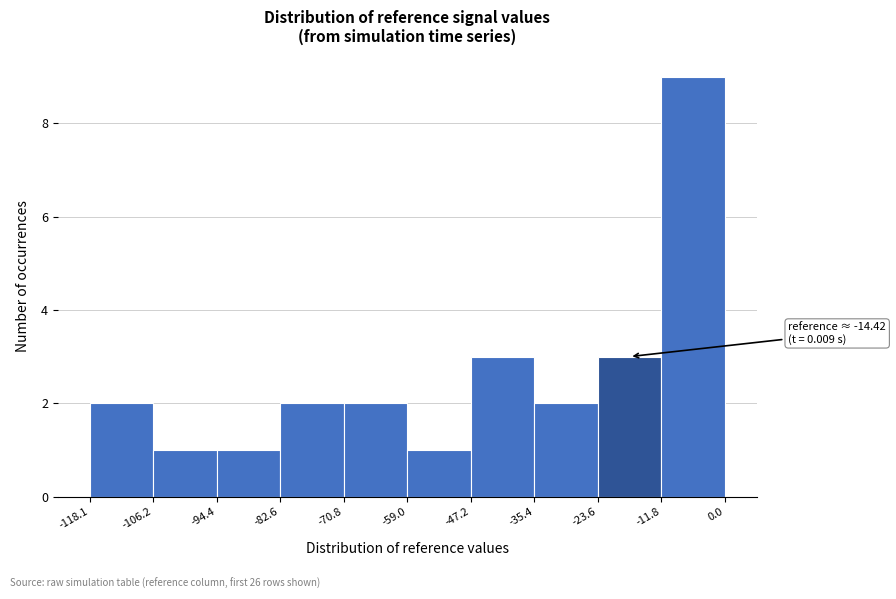

Over which range of the x-axis is the bar tallest?

-11.8 to 0.0